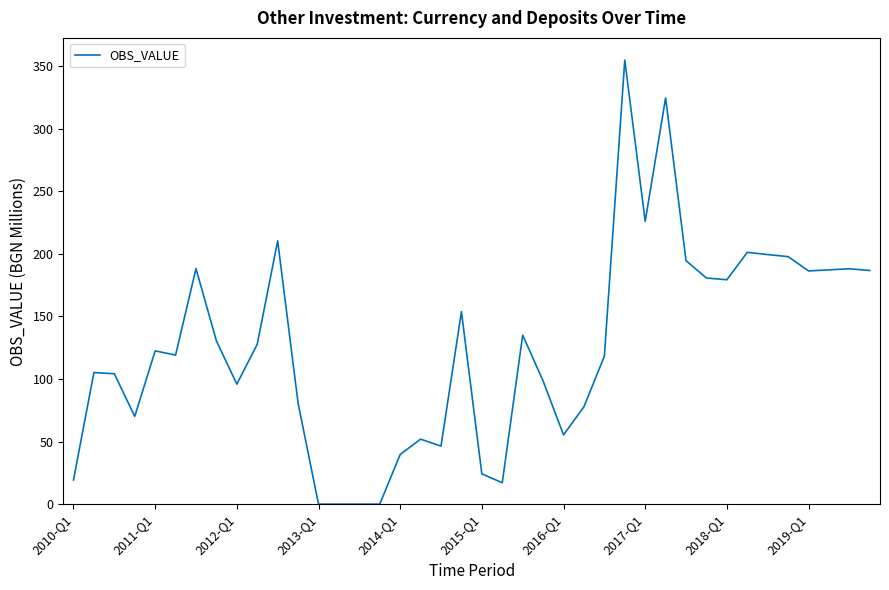

What is the sum of all values?

4999.8